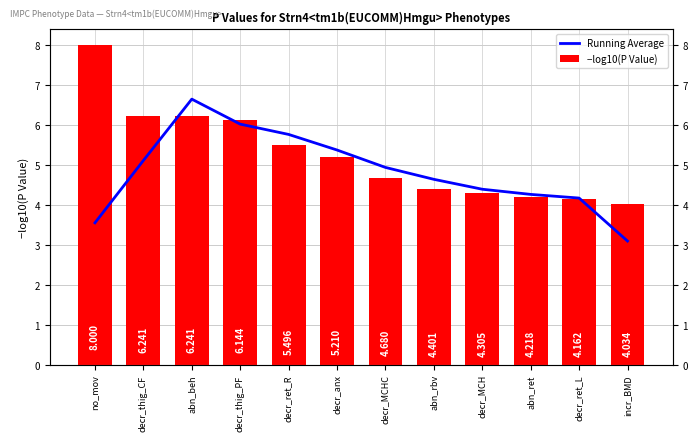

Are the bars horizontal?

No